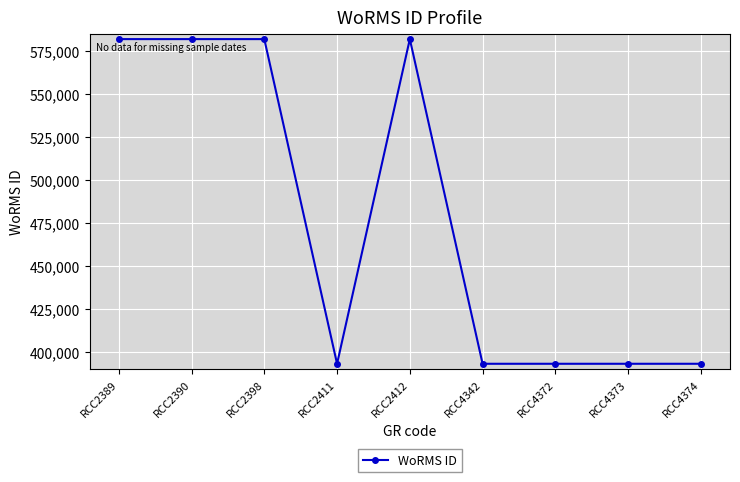

What is the value of the 5th point from the left?

582135